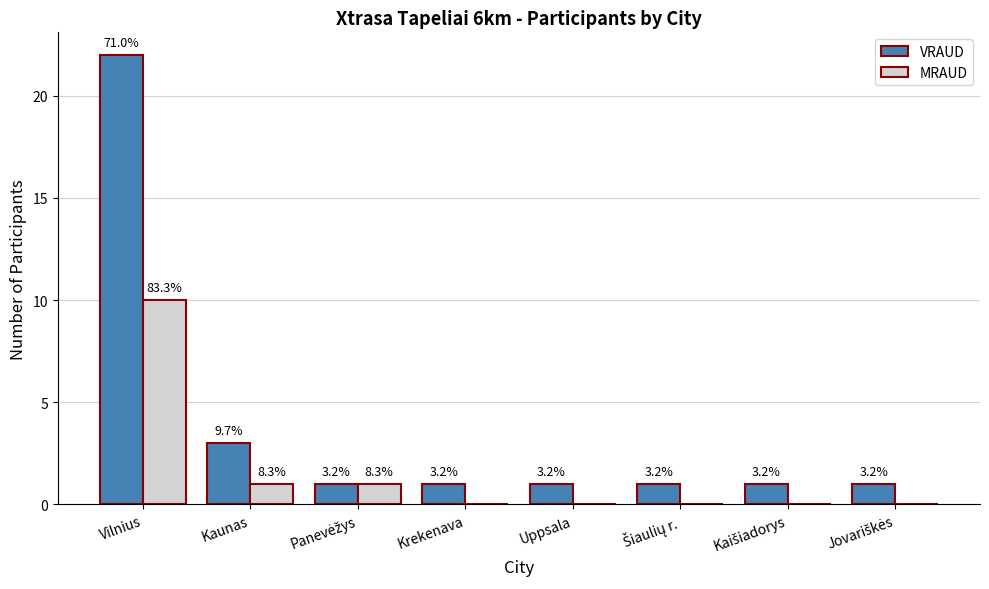

Are the bars grouped side by side (vs. stacked)?

Yes